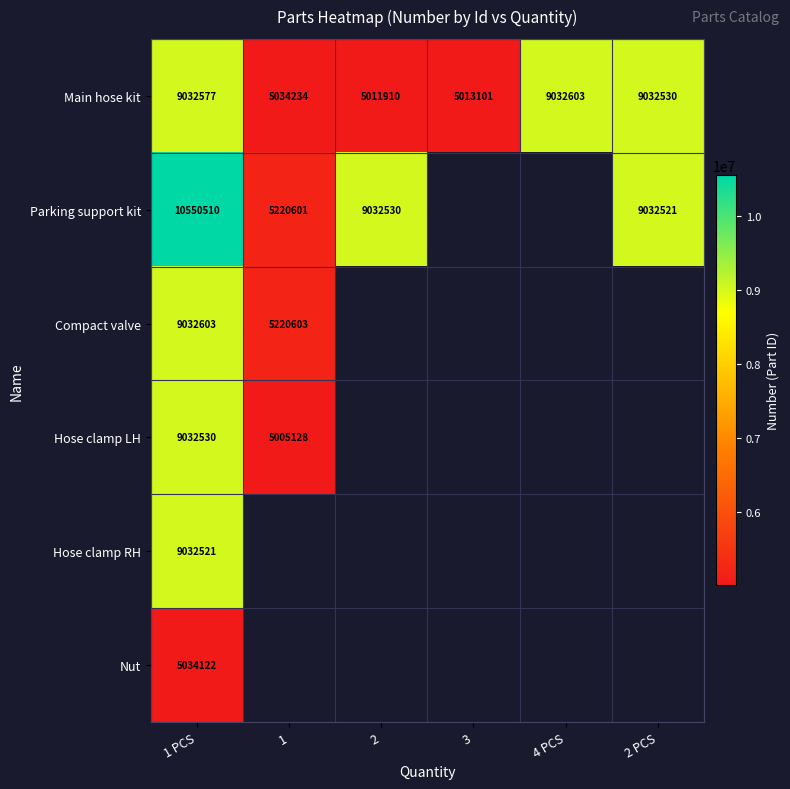

At how many categories does at least one series exceed 10013341?

1